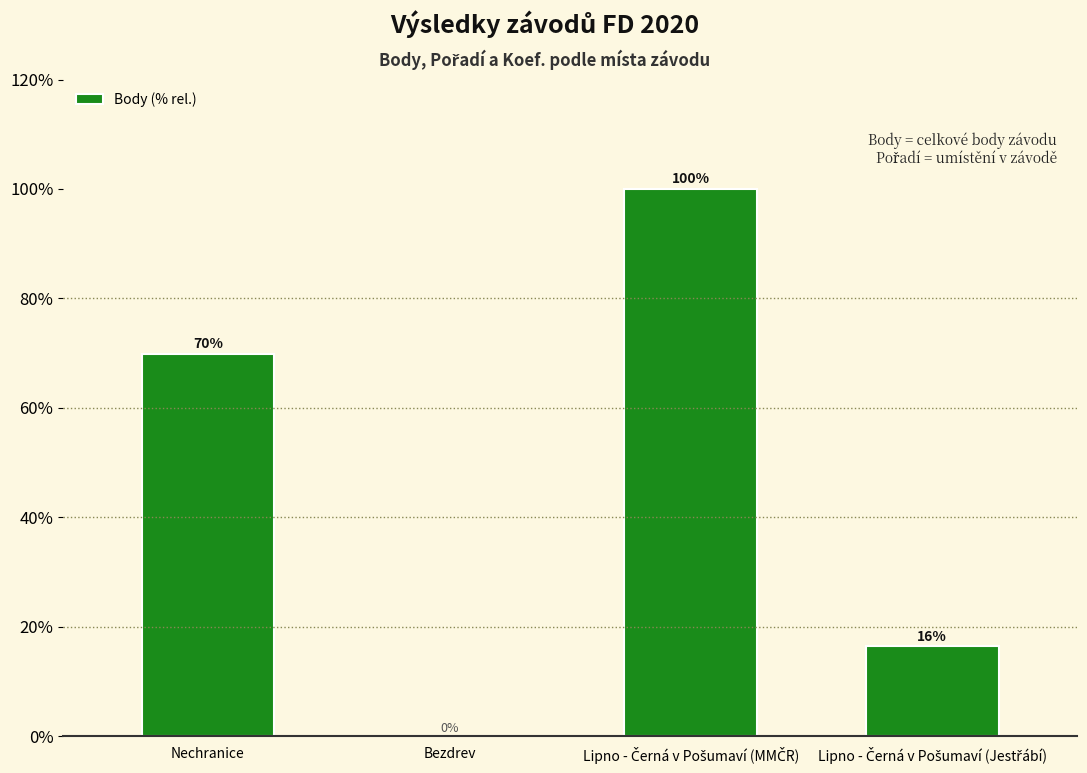

What is the maximum value shown in the chart?

100.0